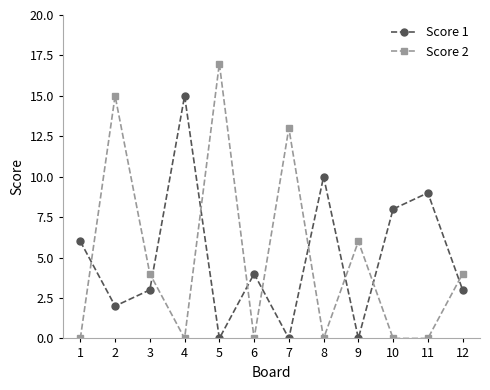

Reading left to right, what are all the values shown in this chart?

Score 1: 6	2	3	15	0	4	0	10	0	8	9	3
Score 2: 0	15	4	0	17	0	13	0	6	0	0	4